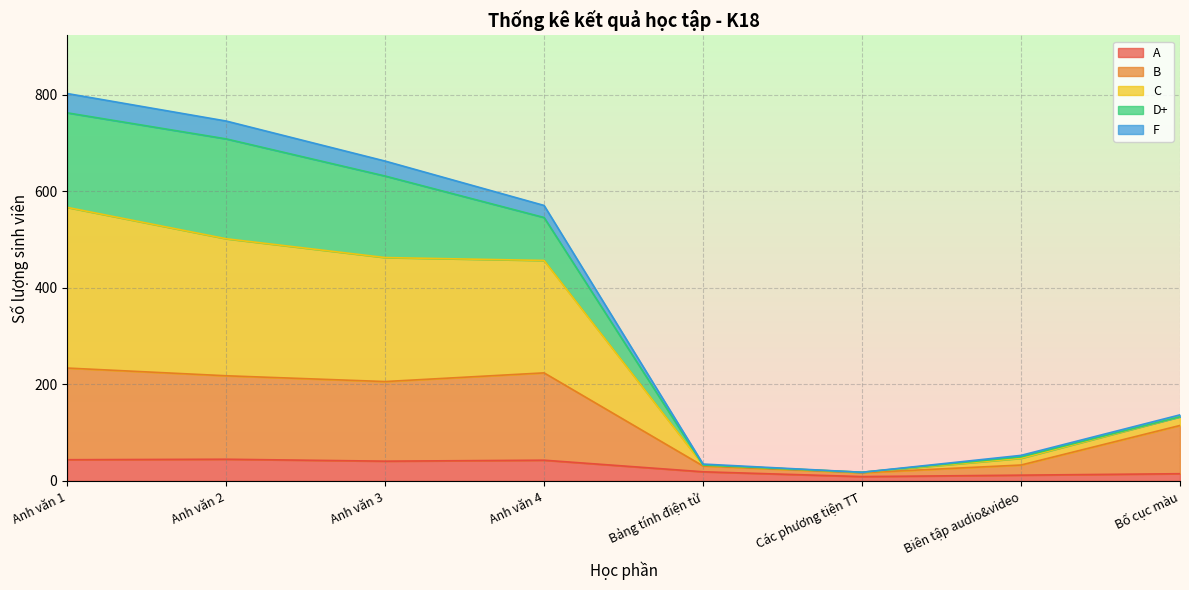

Does the chart display data point markers on the line(s)?

No